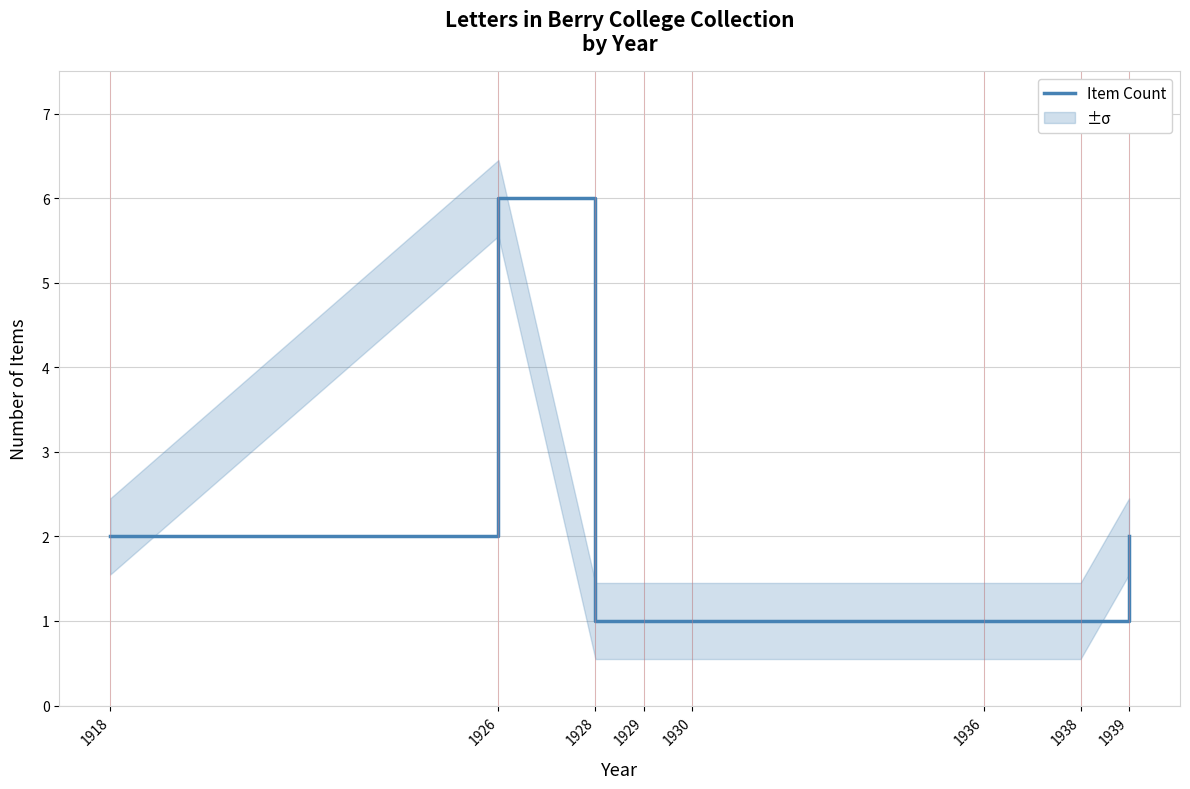

What is the change in value from 1926 to 1938?

-5